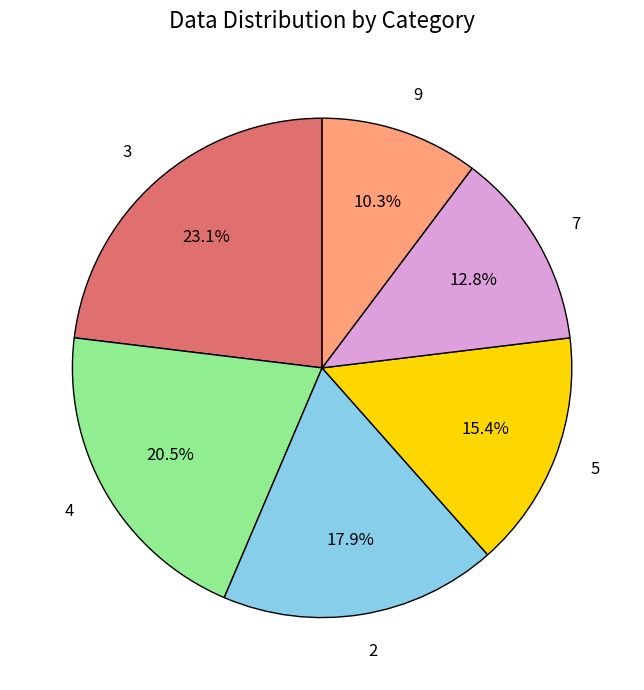

To the nearest percent, what portion does 7 represent?

13%